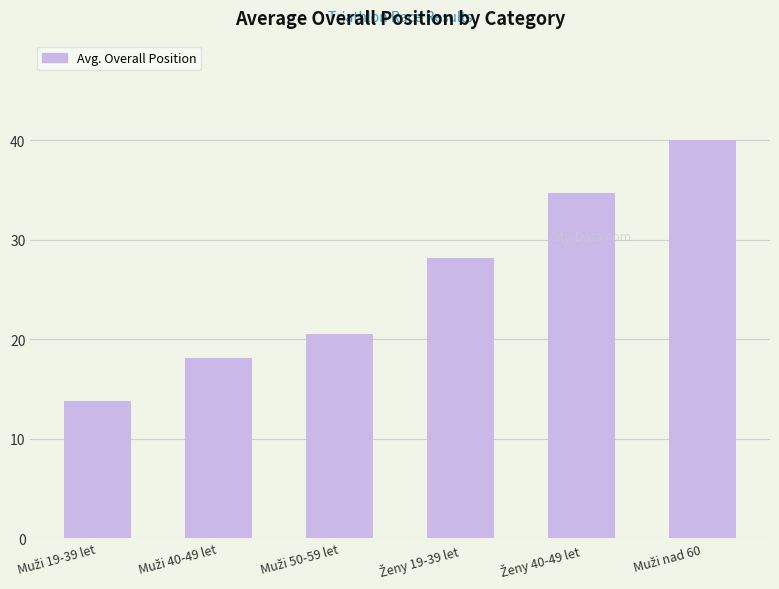

What is the difference between the maximum and second lowest values?

21.9